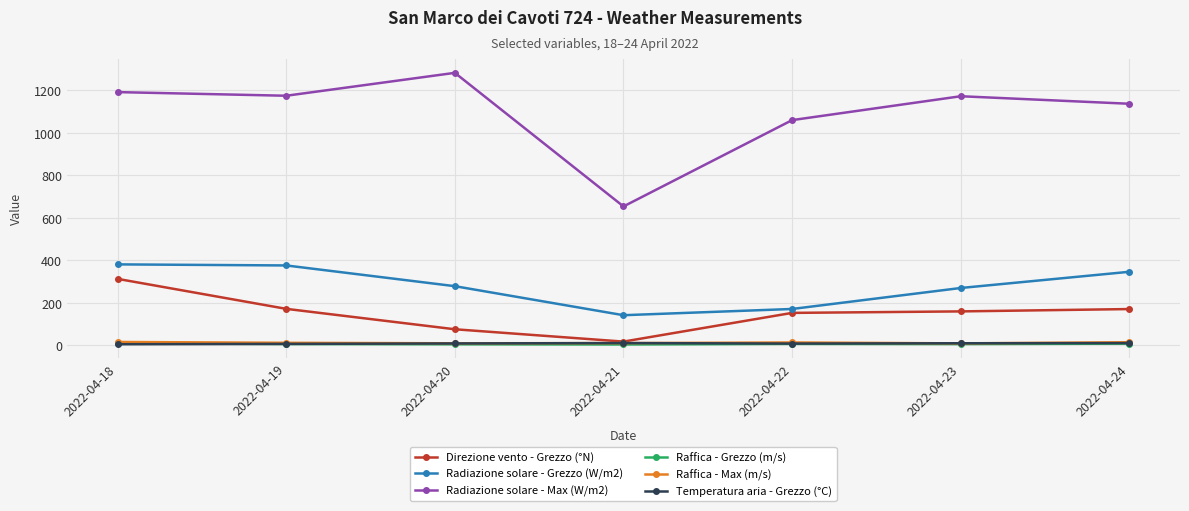

What is the value of the Radiazione solare - Max (W/m2) point at the 2nd from the left?

1174.1